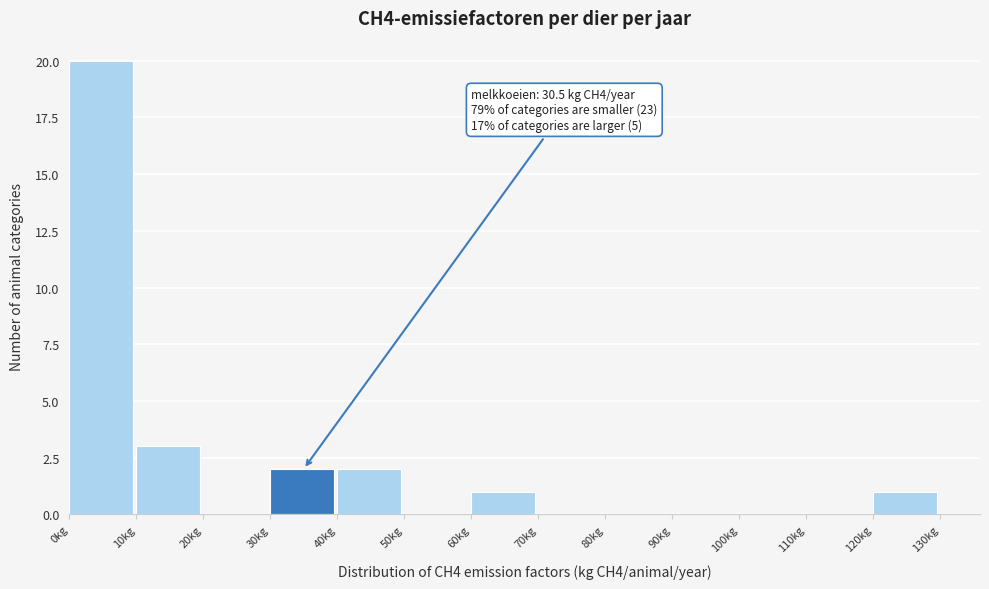

Over which range of the x-axis is the bar tallest?

0 to 10